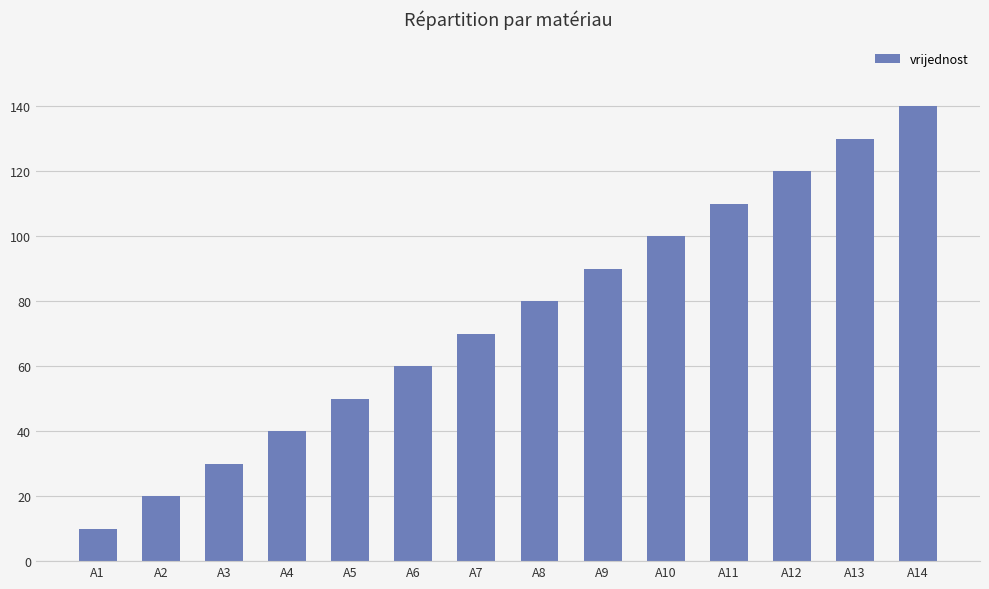

List the labels in order of value, largest first.

A14, A13, A12, A11, A10, A9, A8, A7, A6, A5, A4, A3, A2, A1